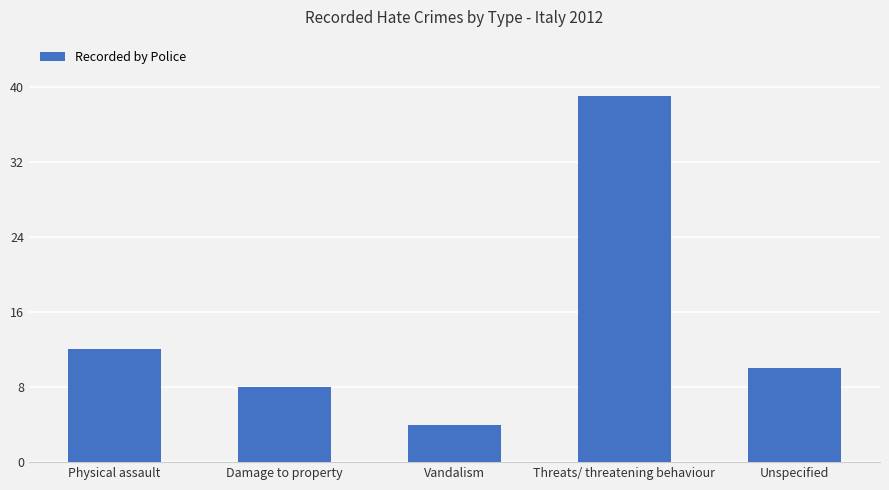

What position from the left is Damage to property?

2